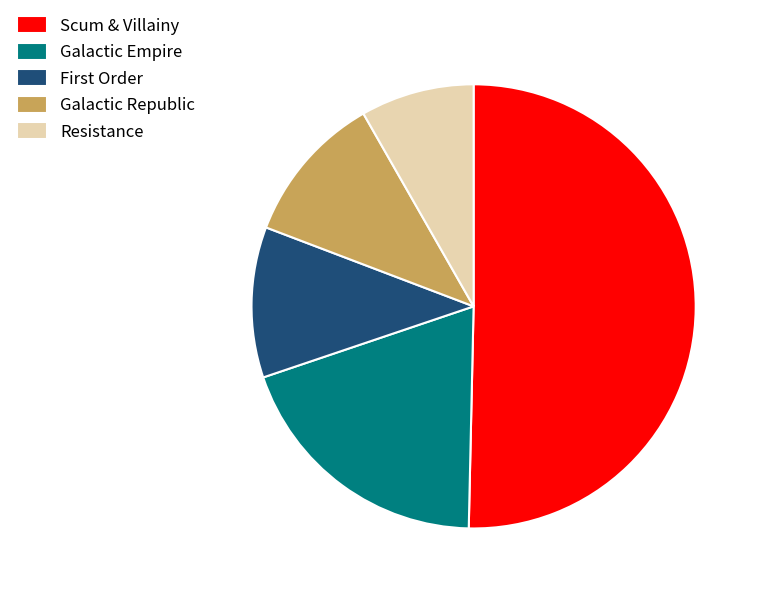

Do Galactic Empire and Scum & Villainy together represent more than half of the pie?

Yes